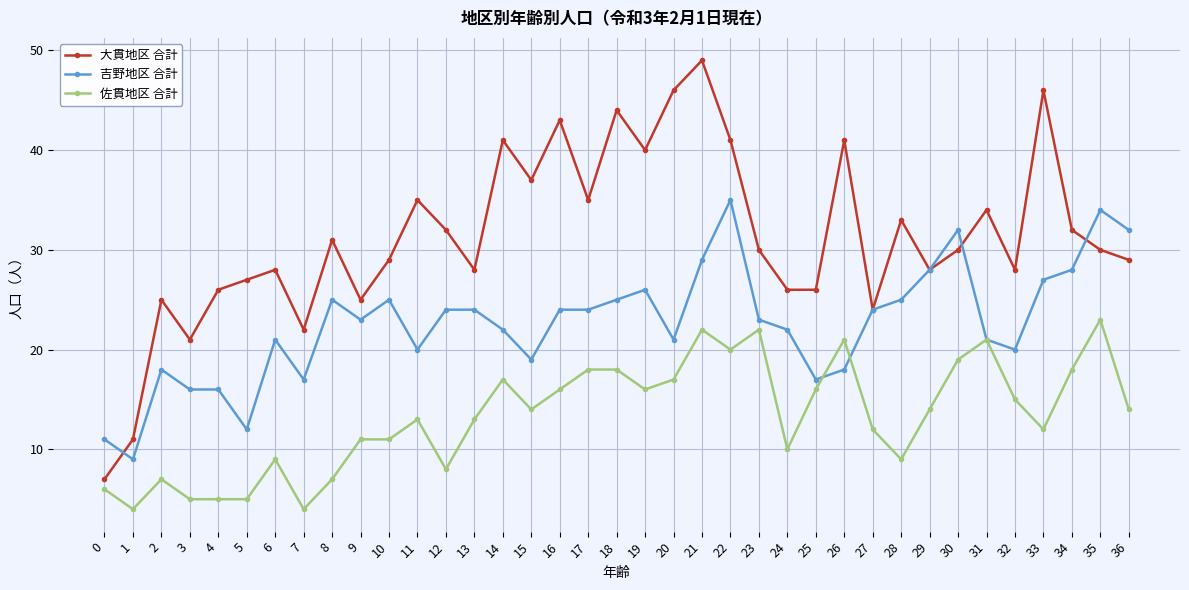

How many series are shown in this chart?

3